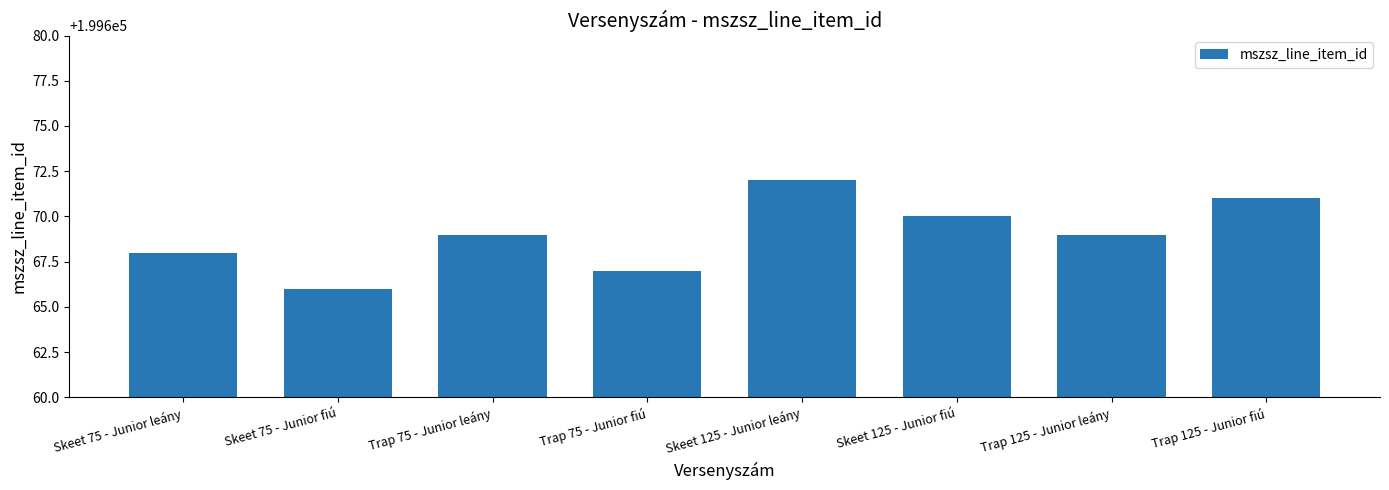

What value does the data have at Skeet 125 - Junior fiú?

199670